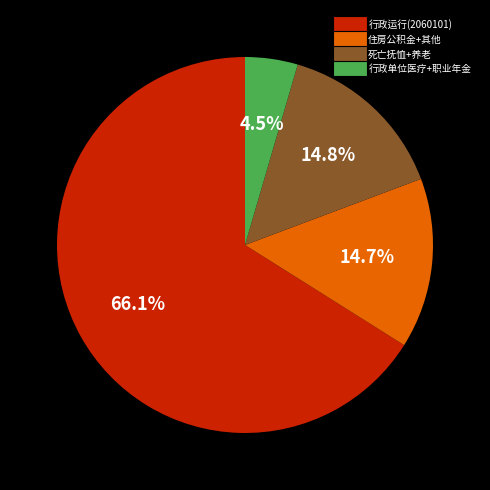

To the nearest percent, what is the average slice percentage?

25%